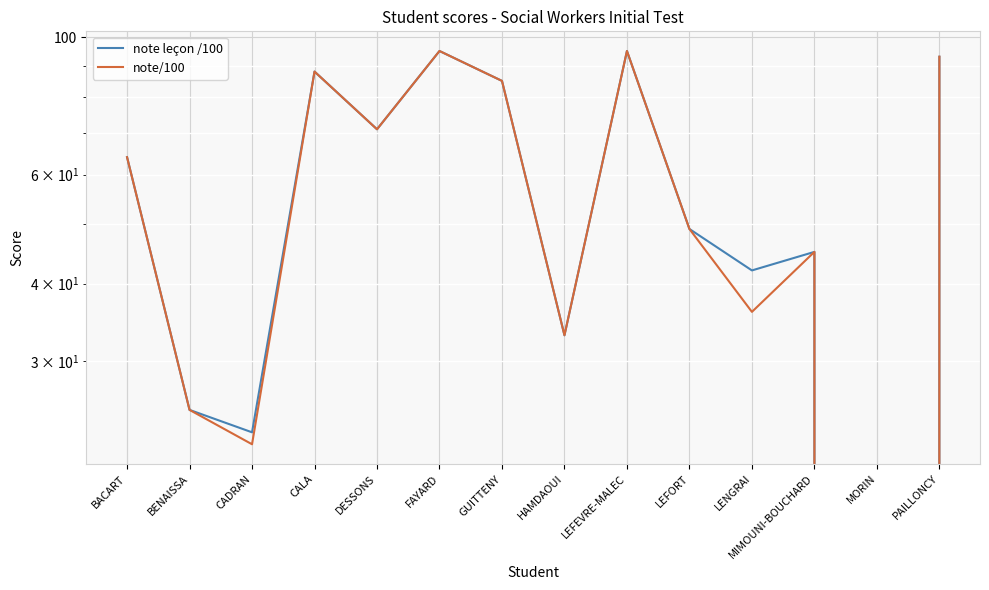

The value of note leçon /100 at FAYARD is 62. True or false?

False